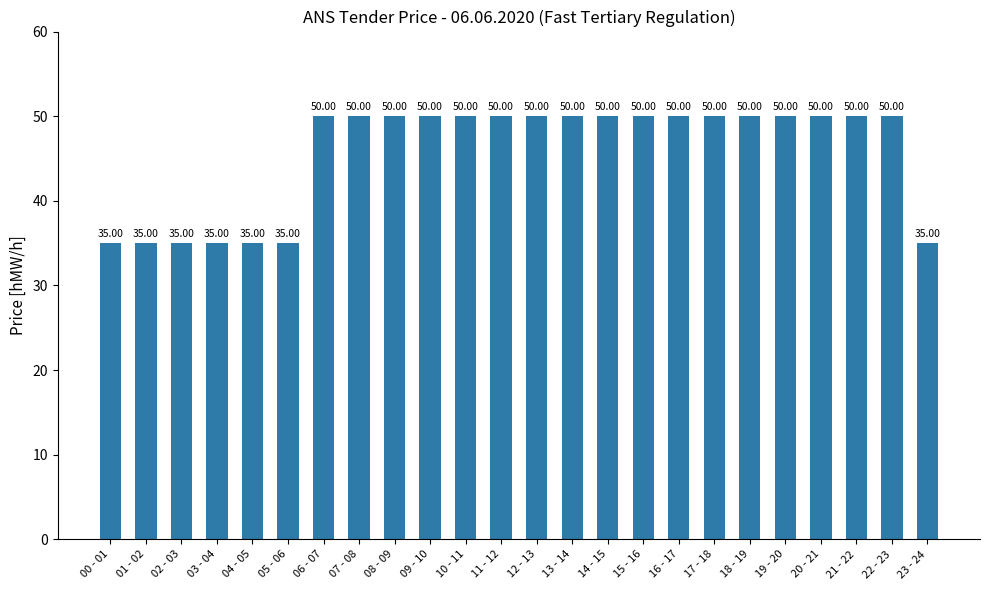

What is the difference between the maximum and minimum values?

15